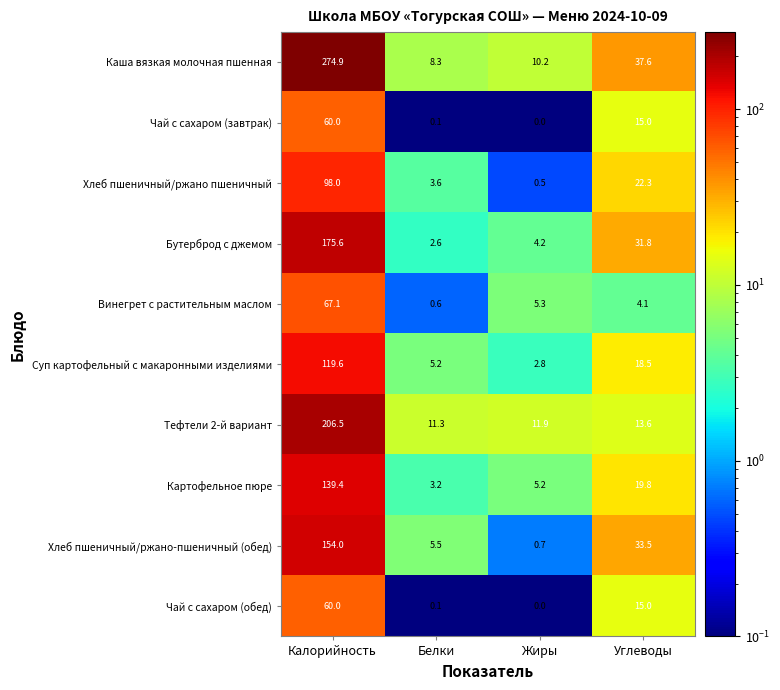

What value does the Тефтели 2-й вариант series have at Калорийность?

206.5